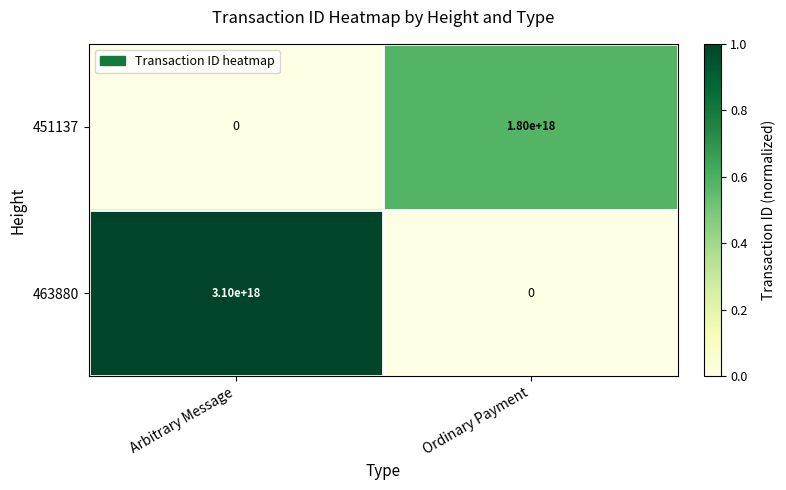

At which category is the sum across all series the highest?

Arbitrary Message